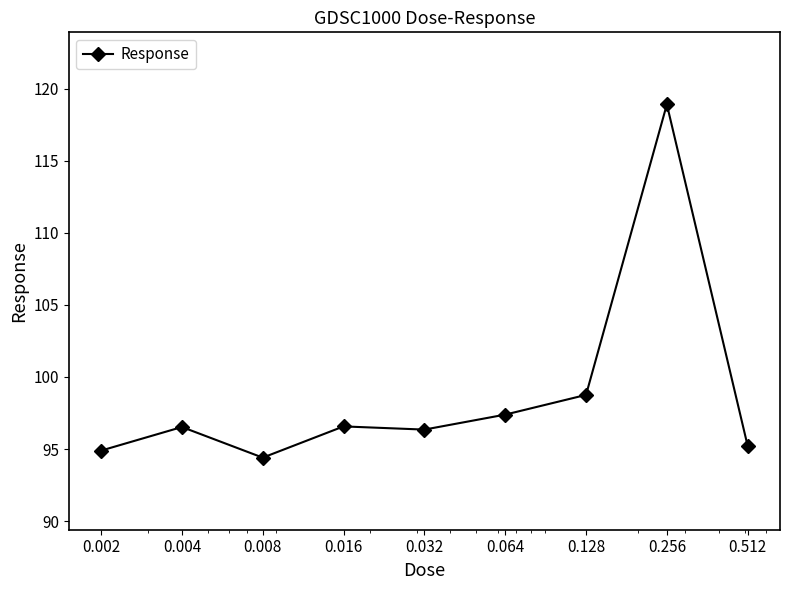

Does the chart display data point markers on the line(s)?

Yes